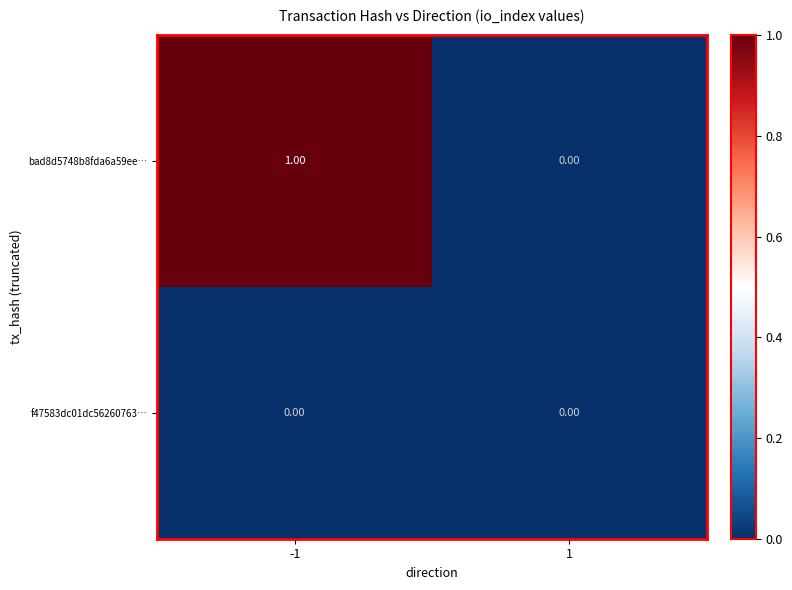

Rank the series by their average value, from lowest to highest.

f47583dc01dc56260763…, bad8d5748b8fda6a59ee…